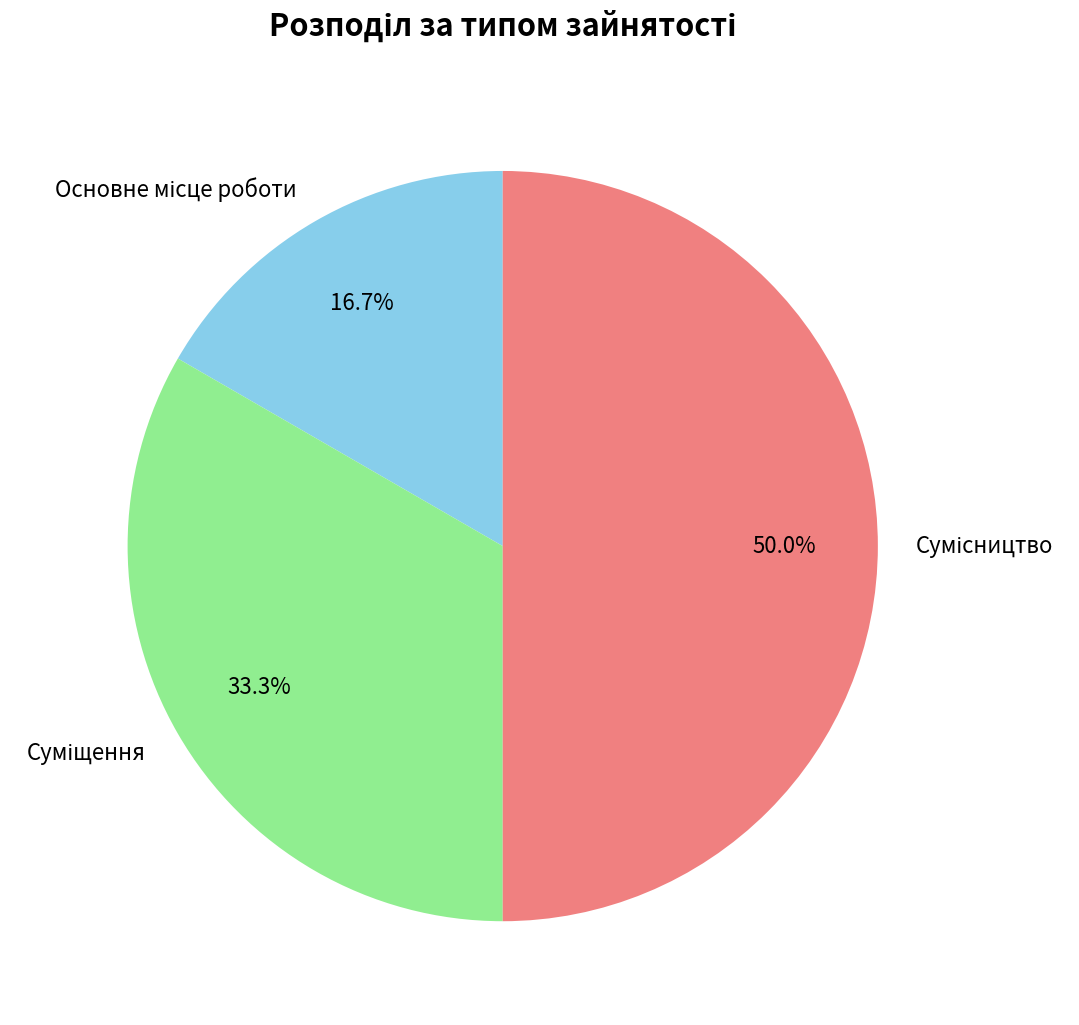

How many slices are in this pie chart?

3